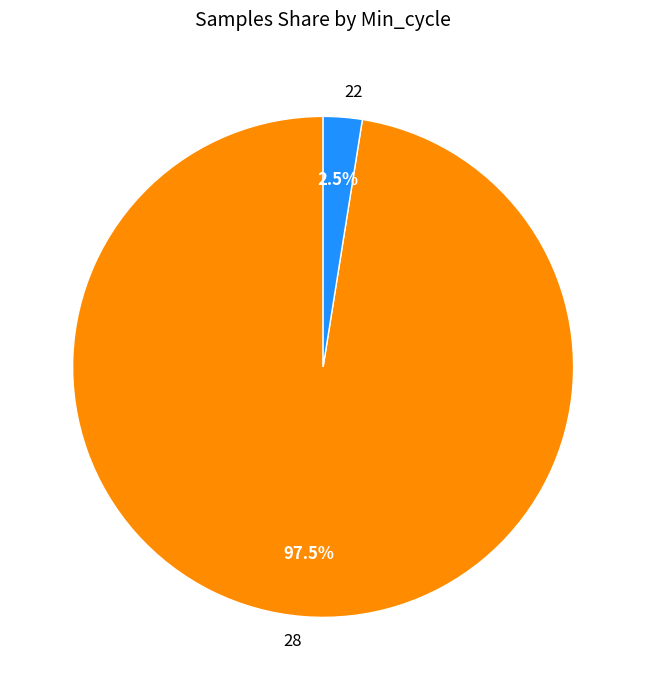

Which has a higher value, 22 or 28?

28